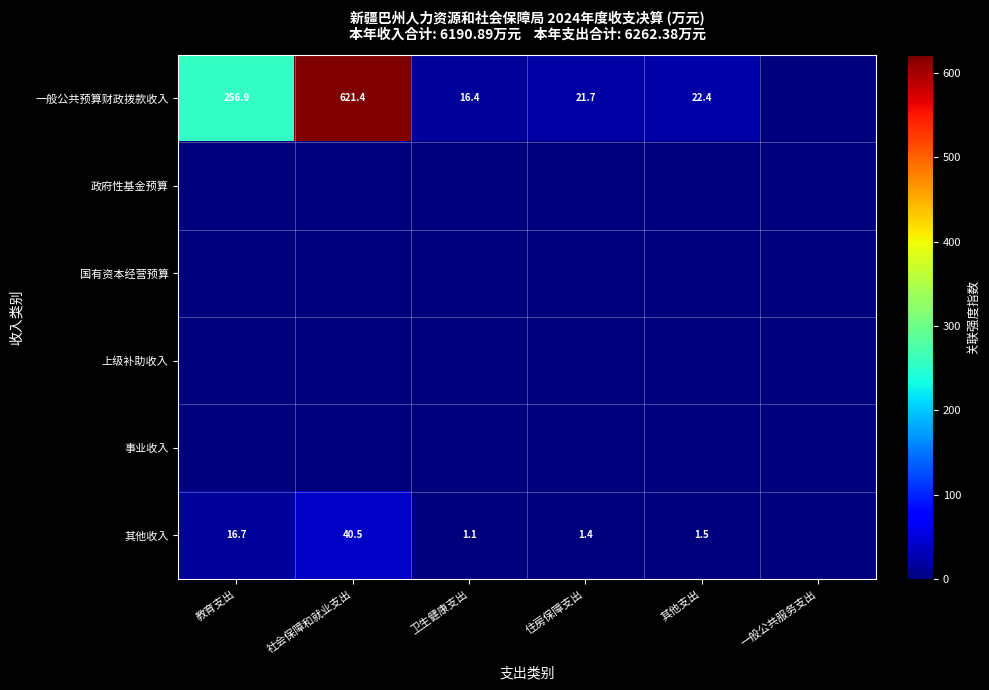

At which category is the sum across all series the highest?

社会保障和就业支出